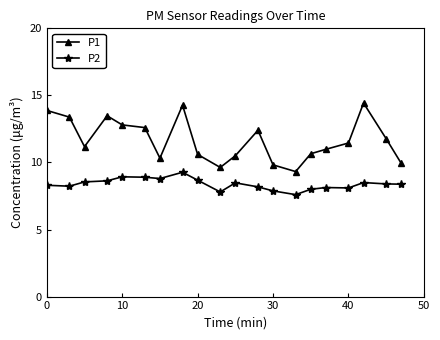

How many distinct data groups are displayed?

2